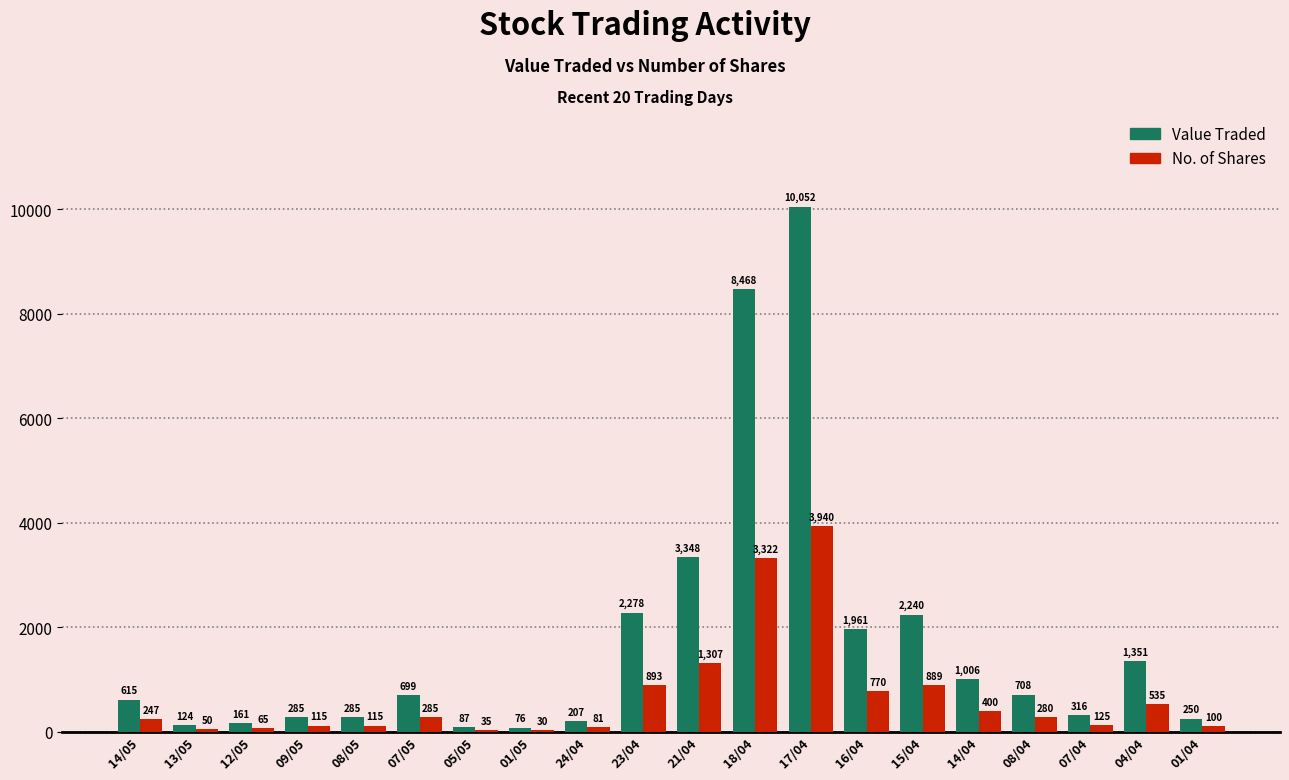

What is the approximate value of Value Traded at 14/05?

615